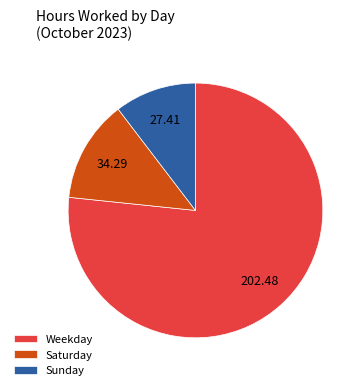

Rank the categories by value from highest to lowest.

Weekday, Saturday, Sunday